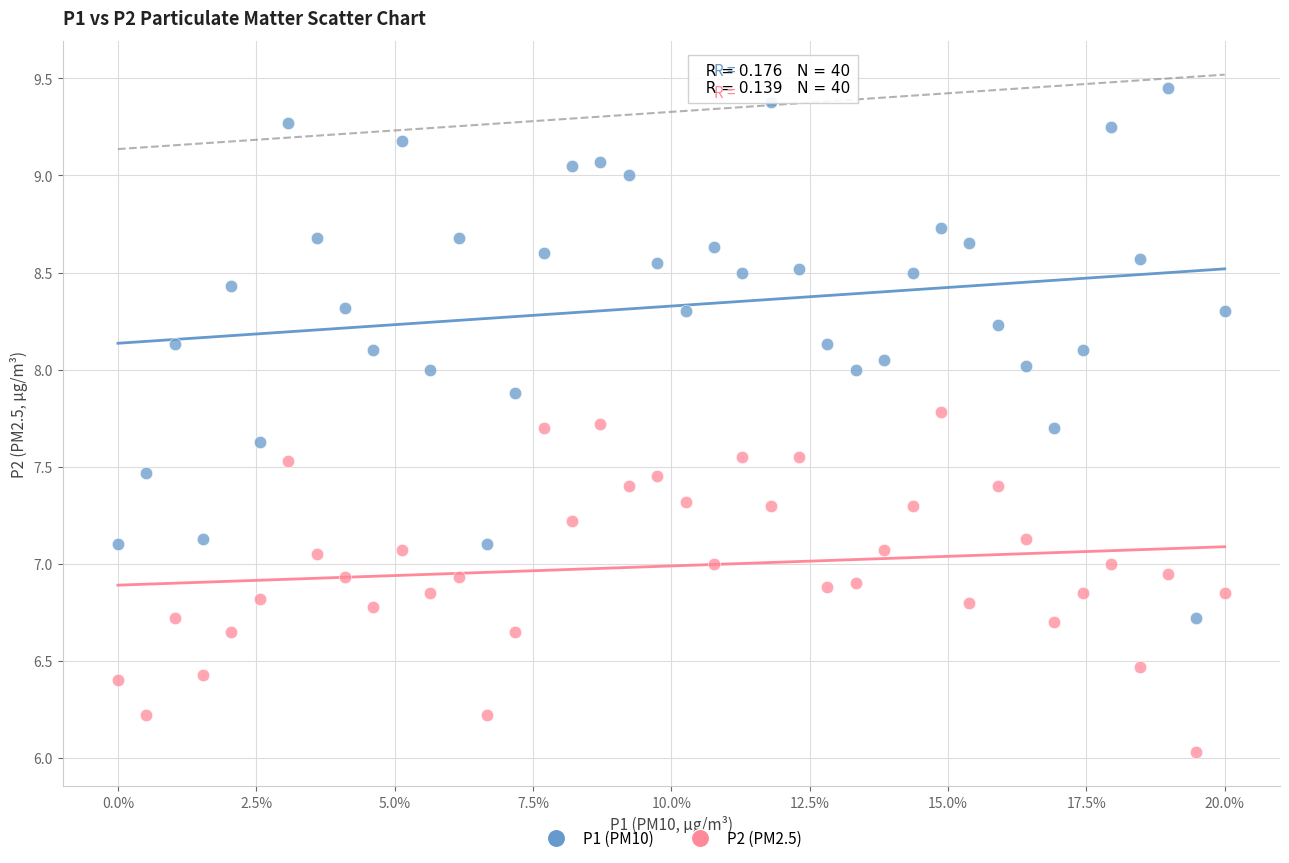

Which series contains the lowest Y value?

P2 (PM2.5)